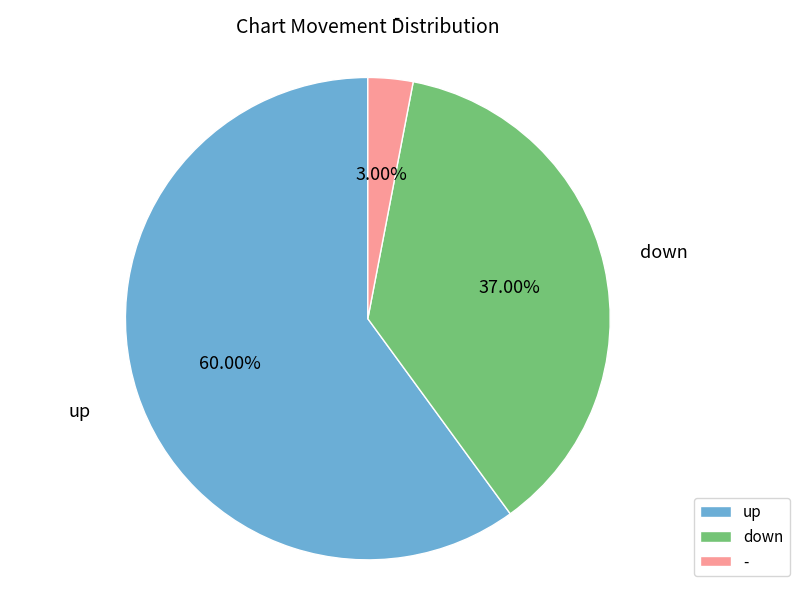

Combined, what portion of the pie is down and up?

97.0%